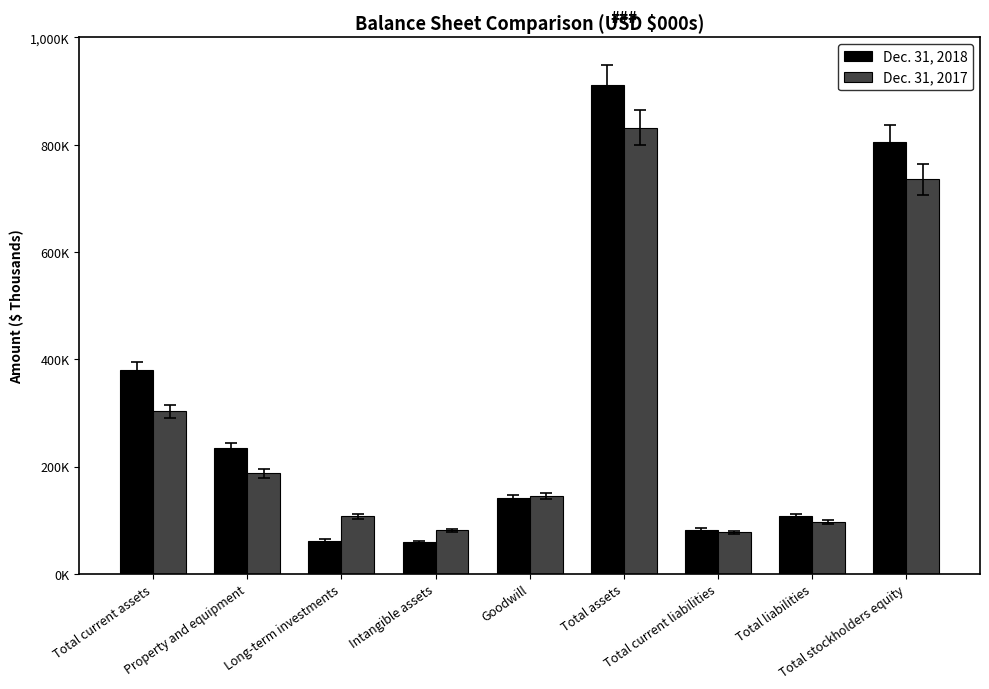

Is it true that Dec. 31, 2018 equals 61959 at Long-term investments?

True